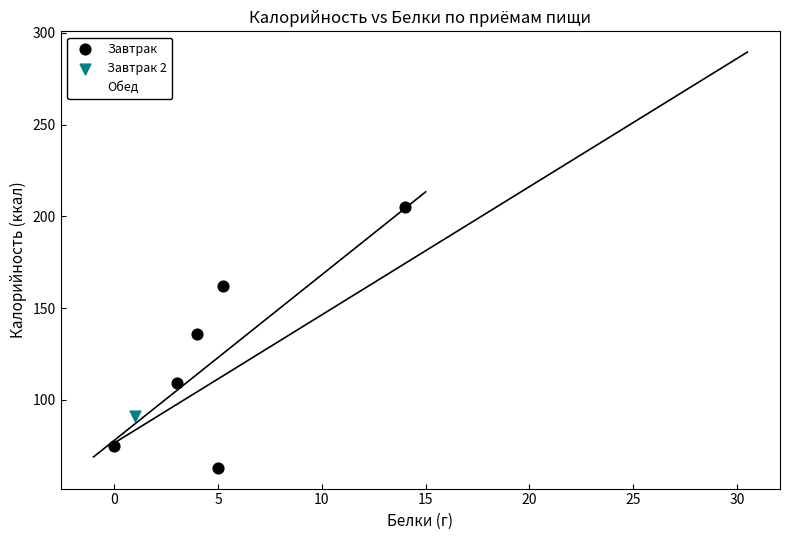

Which series contains the highest Y value?

Обед